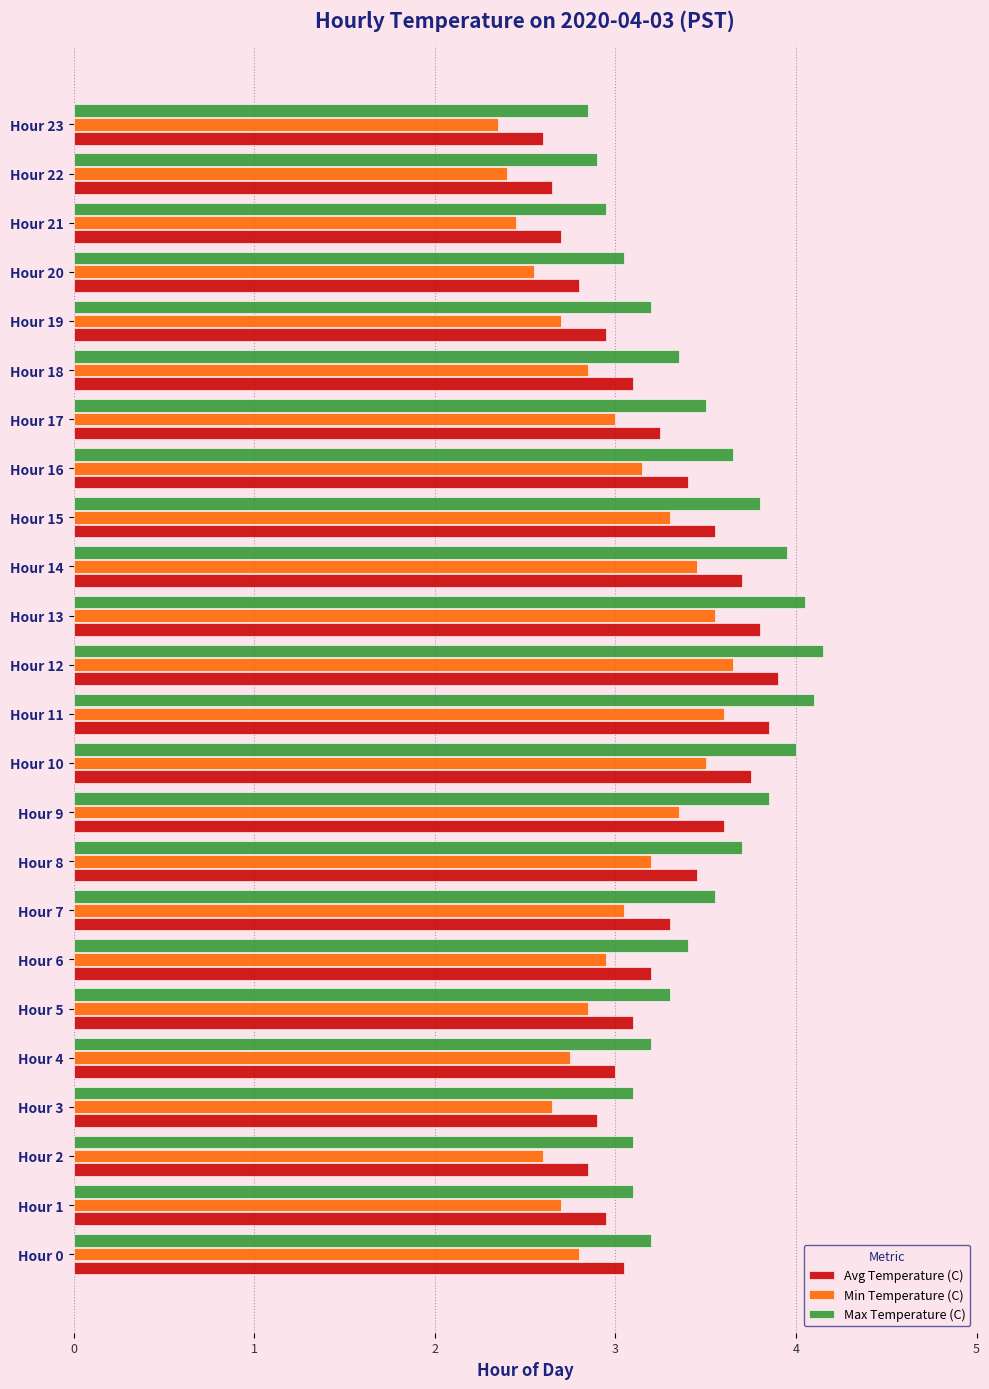

Read the Avg Temperature (C) value at Hour 5.

3.1